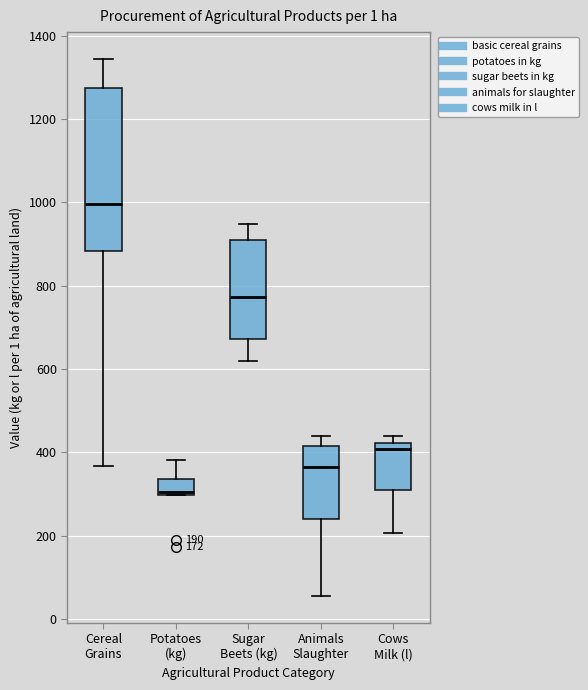

Which box has the highest median line?

Cereal Grains